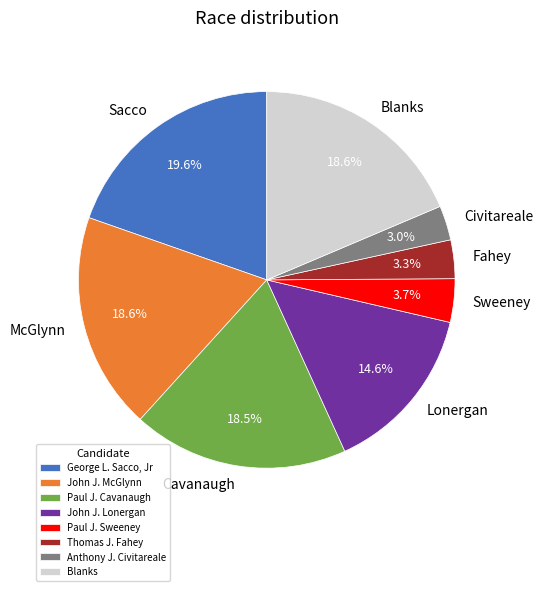

Is it true that Paul J. Sweeney is 4% of the pie?

True